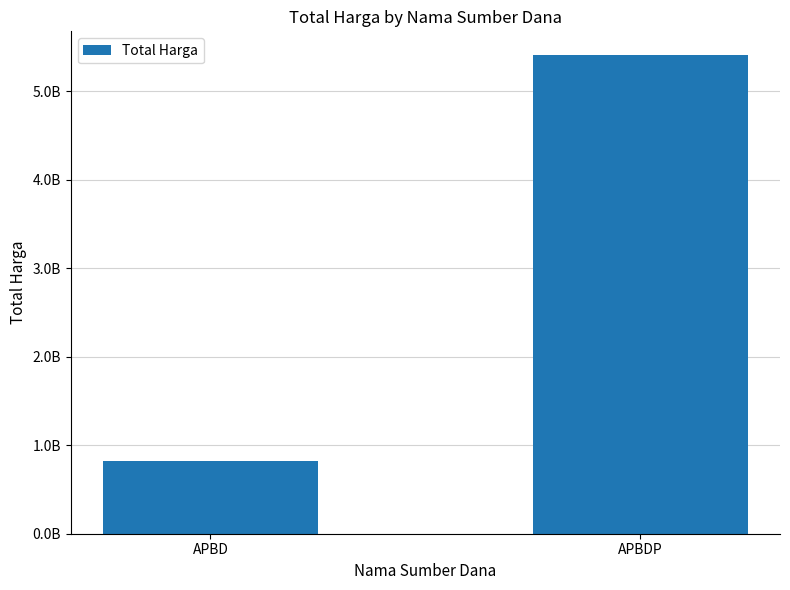

What position from the left is APBDP?

2